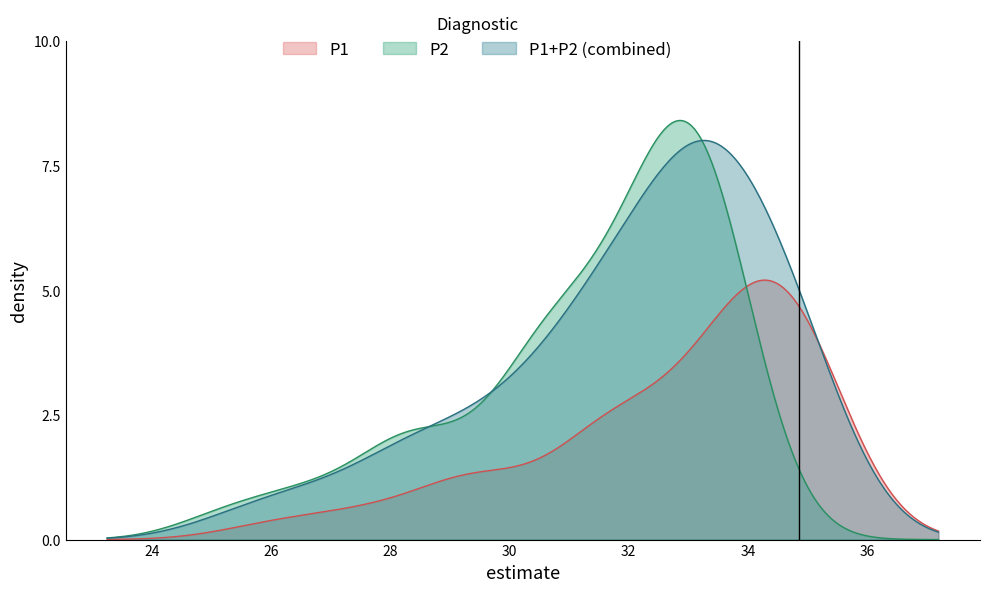

How many values in the P2 series are below 32?

19